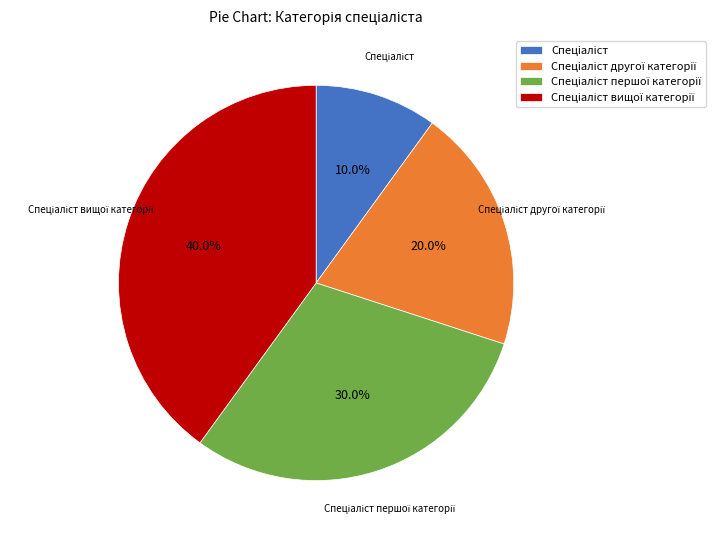

Does any single category account for the majority?

No